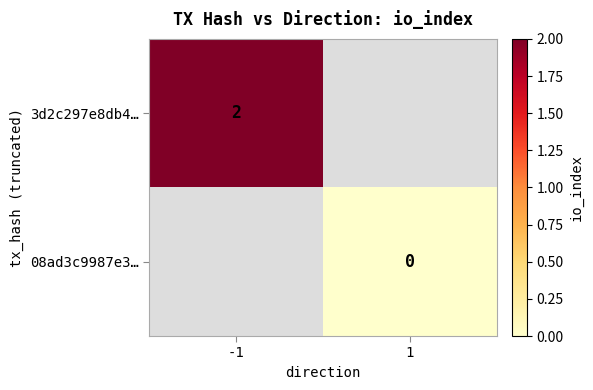

Is it true that 3d2c297e8db4… equals 2 at -1?

True